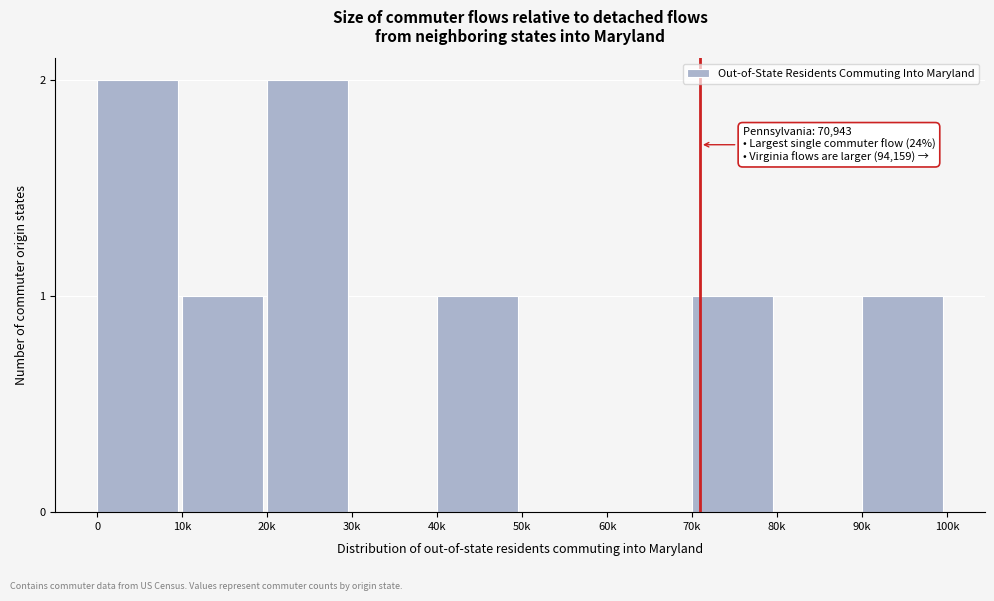

Reading right to left, what are all the values shown in this chart?

90k=1	80k=0	70k=1	60k=0	50k=0	40k=1	30k=0	20k=2	10k=1	0=2